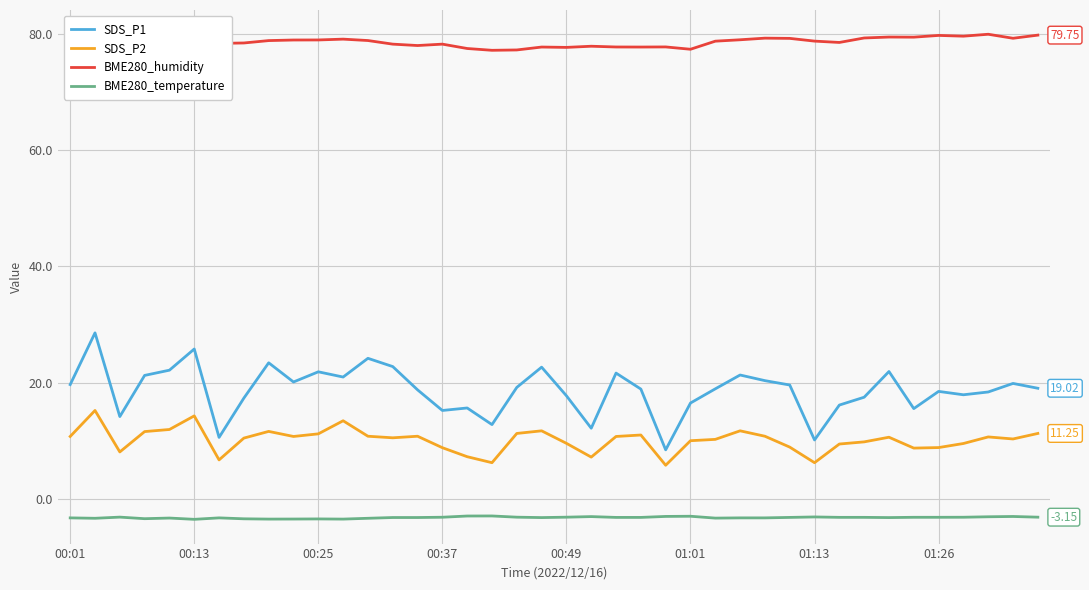

True or false: SDS_P2 and SDS_P1 intersect in this chart.

False